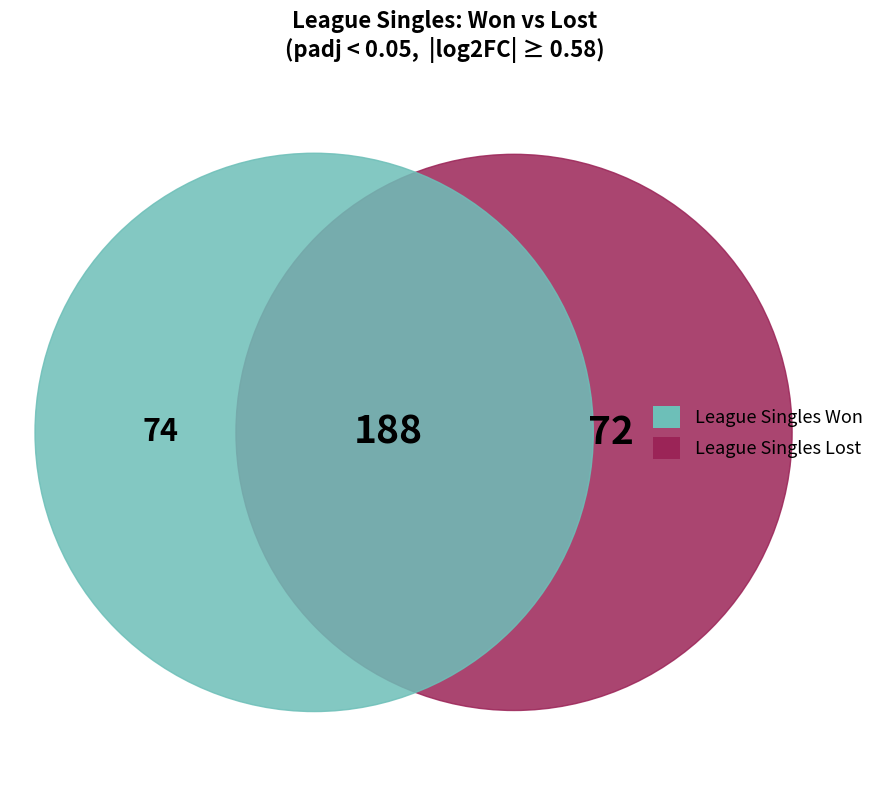

Does Andrew Burgess account for over 50% of the chart?

No